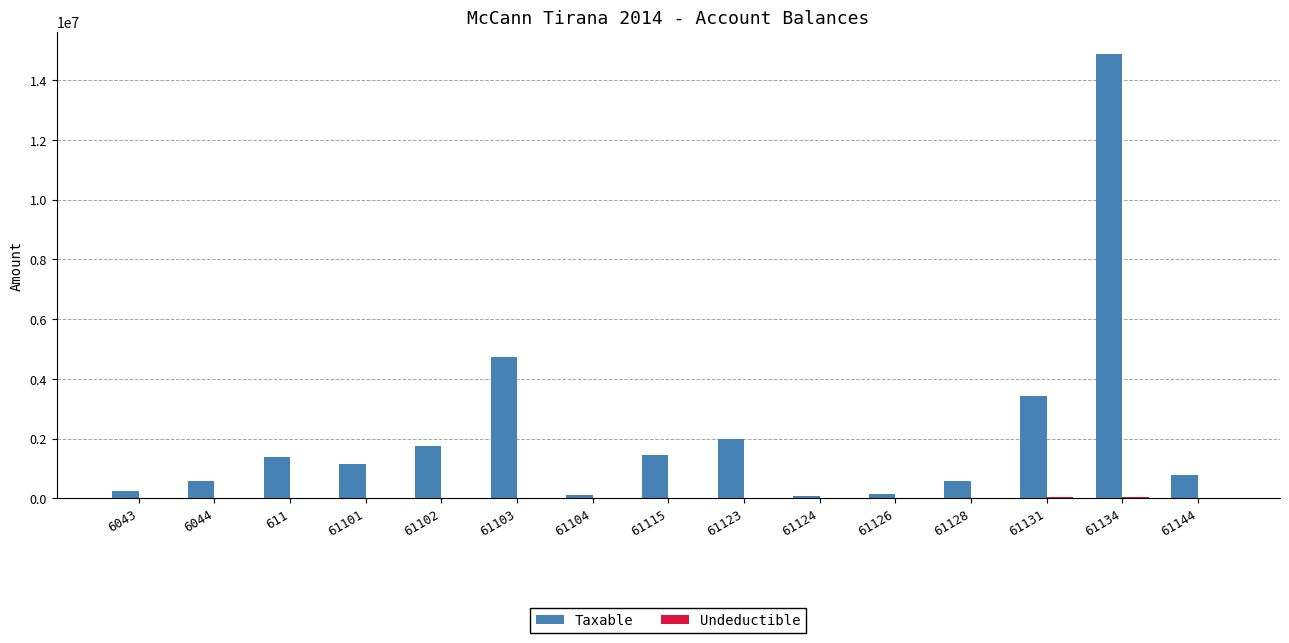

Which series has the largest total across all categories?

Taxable